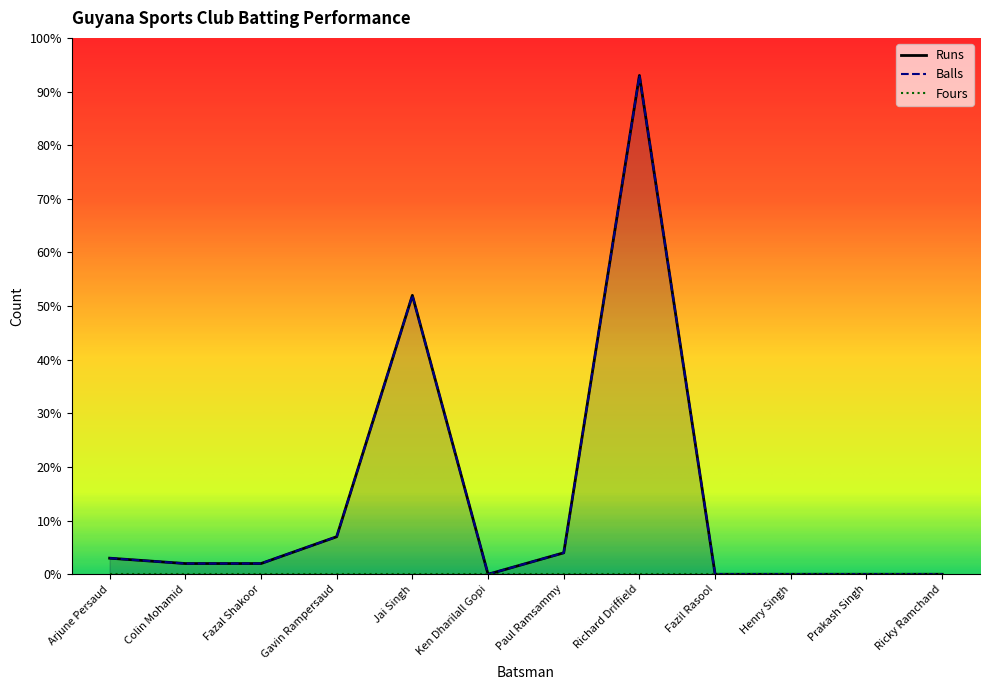

At which label does Balls first exceed 2?

Arjune Persaud